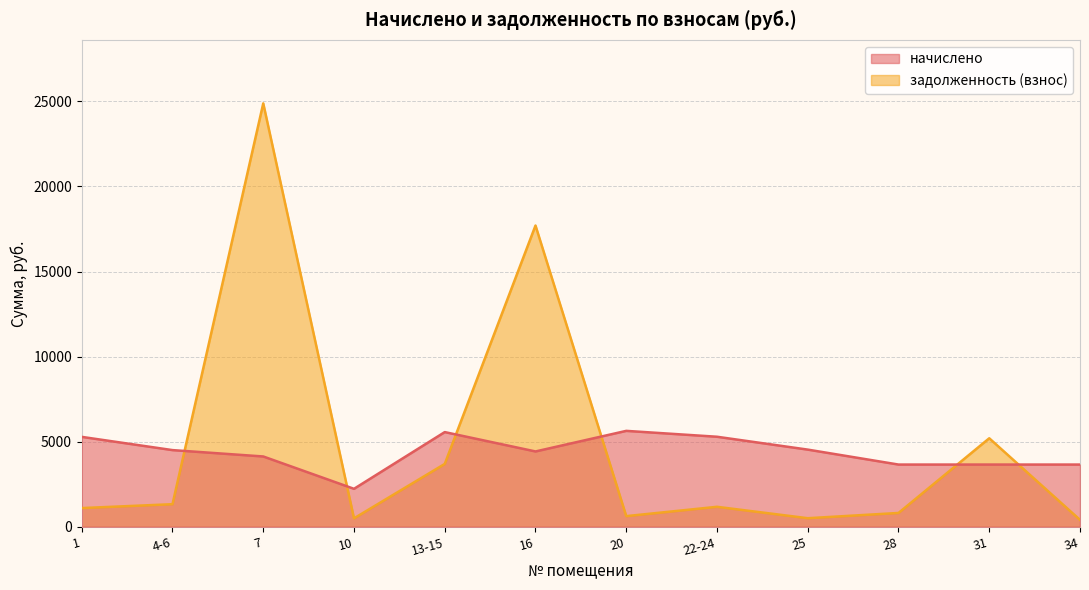

Which series has the widest spread of values?

задолженность (взнос)